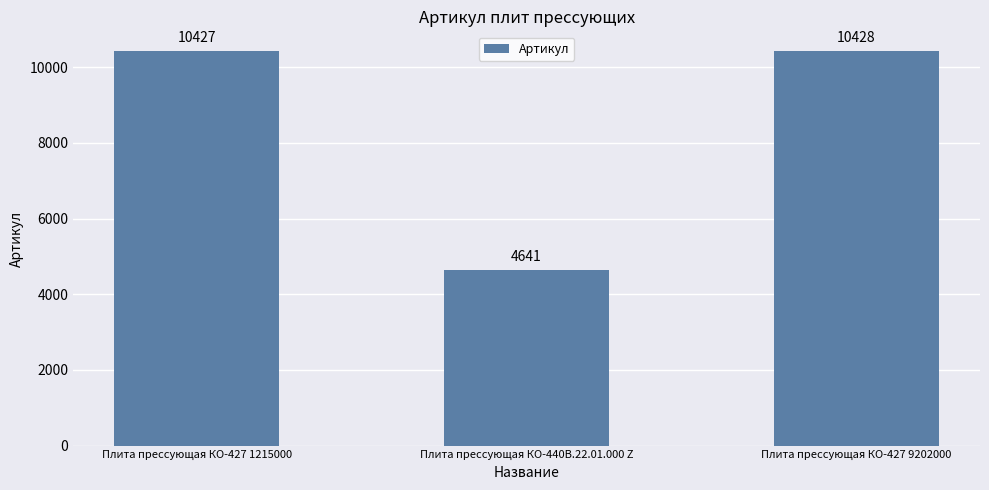

Count the number of data series in this chart.

1